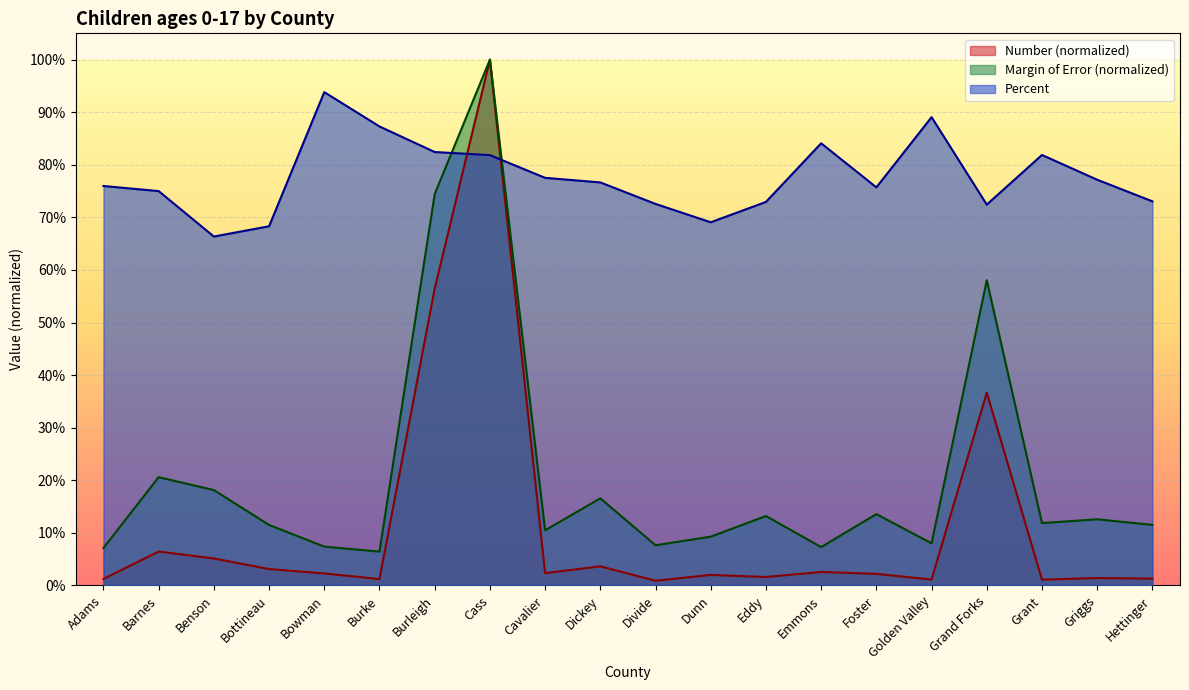

What is the label of the 5th point from the left?

Bowman